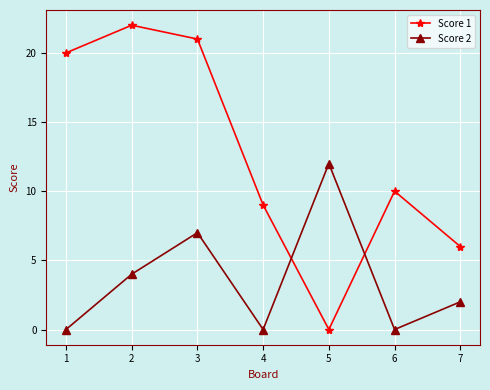

At which label does Score 2 first exceed 2?

2